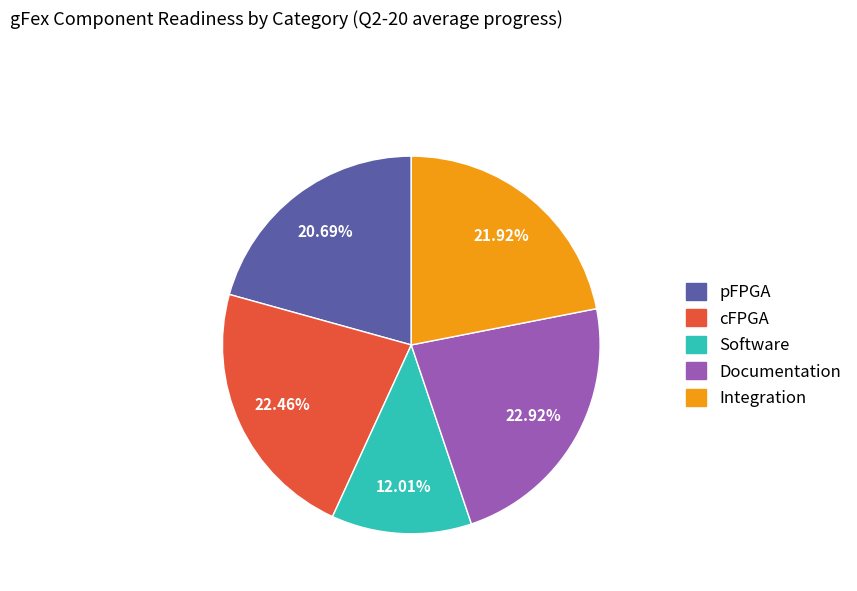

Count the number of slices in the pie.

5